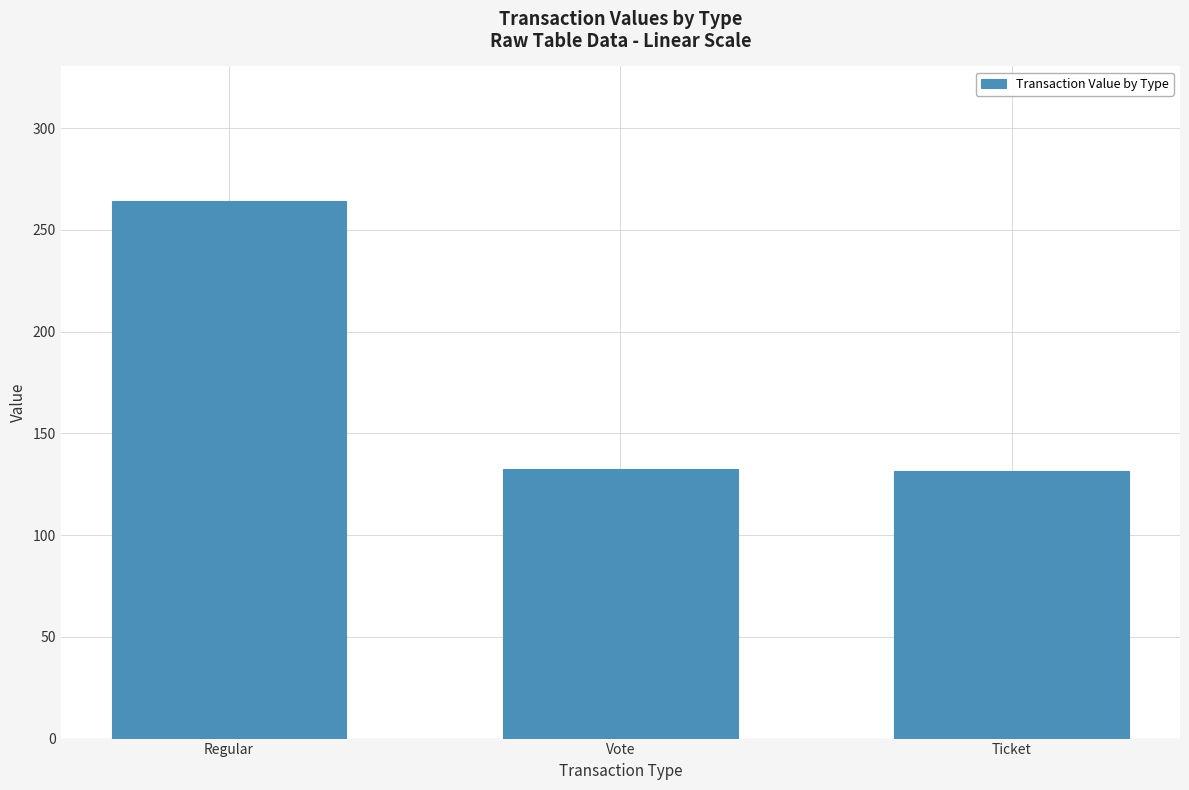

How many data points does each series have?

3